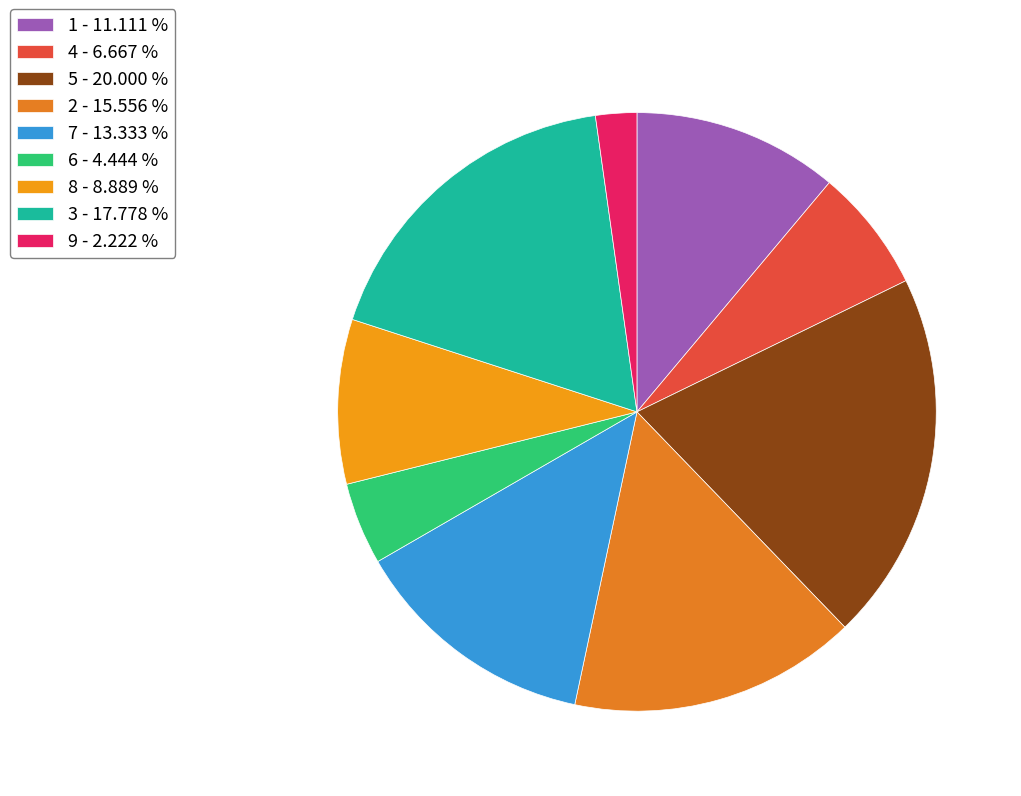

True or false: 2 accounts for 21% of the total.

False